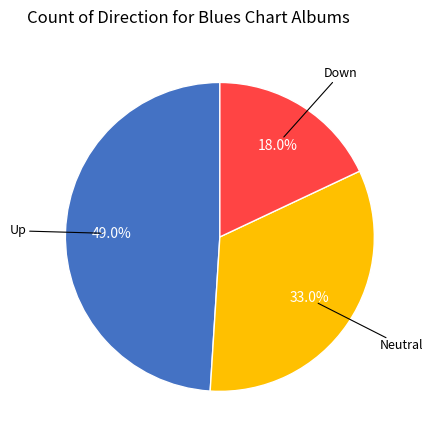

Is there a majority slice in this chart?

No